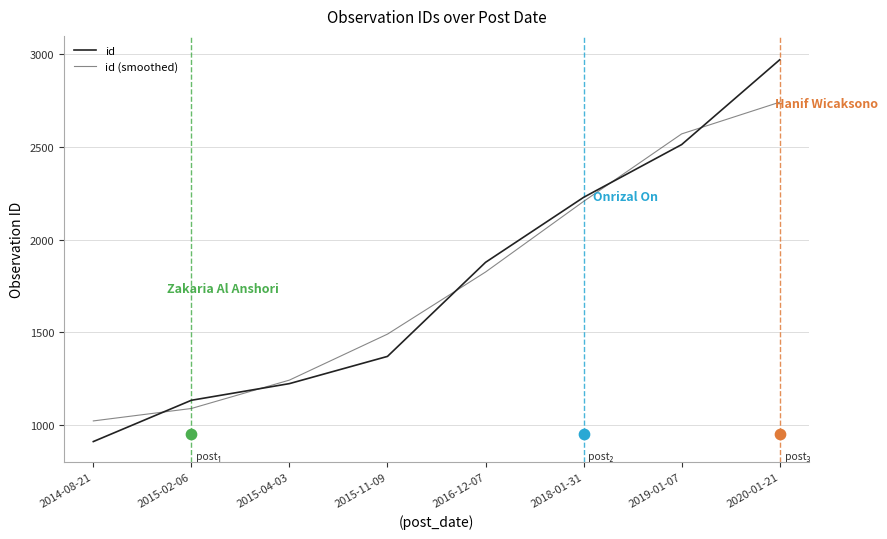

Which series reaches the minimum Y coordinate?

id